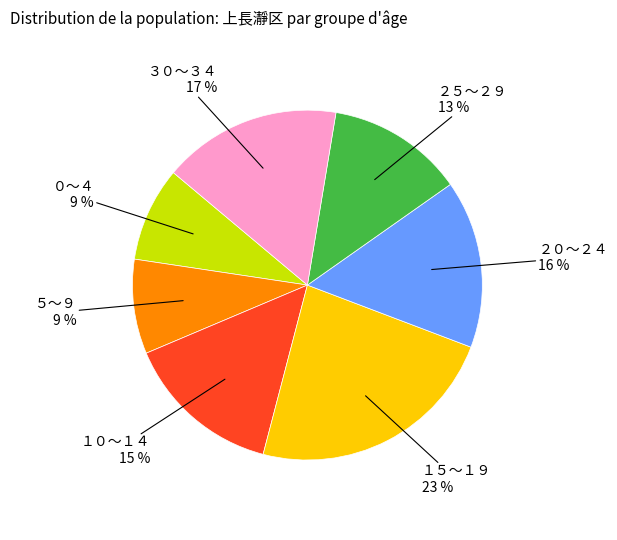

Between ５～９ and １０～１４, which is larger?

１０～１４